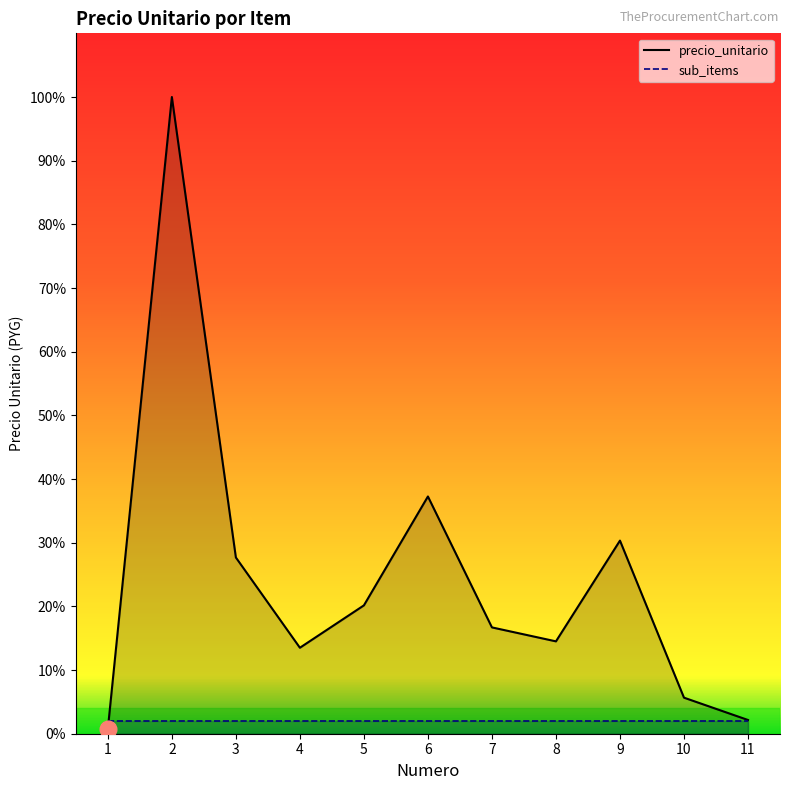

Where is the data nearest to the value 111538740?

6